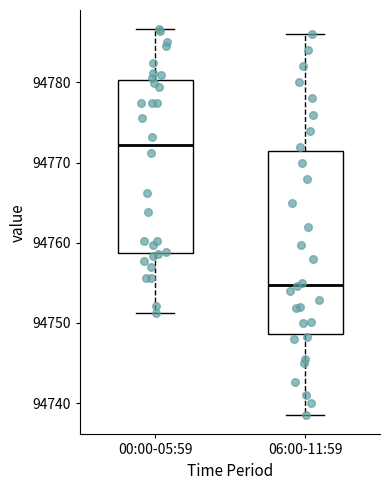

Which box's median line is the lowest?

06:00-11:59